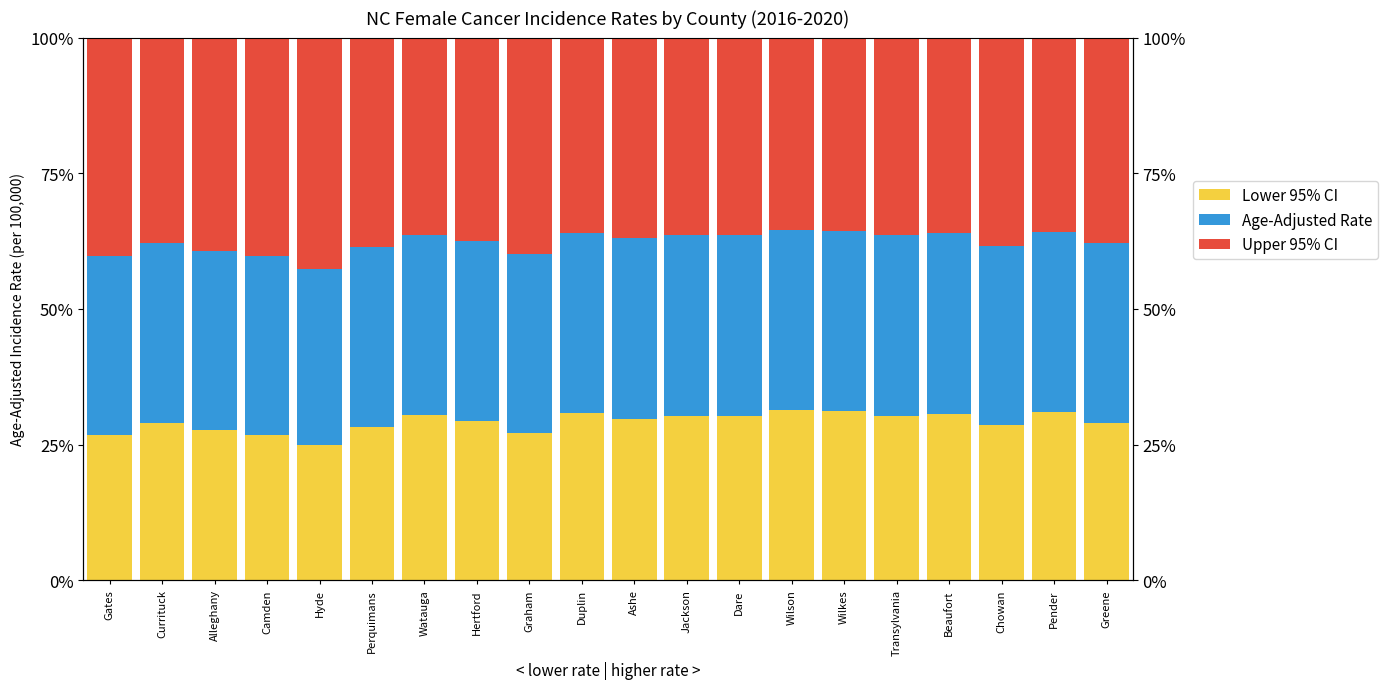

How many bars are there in total?

60